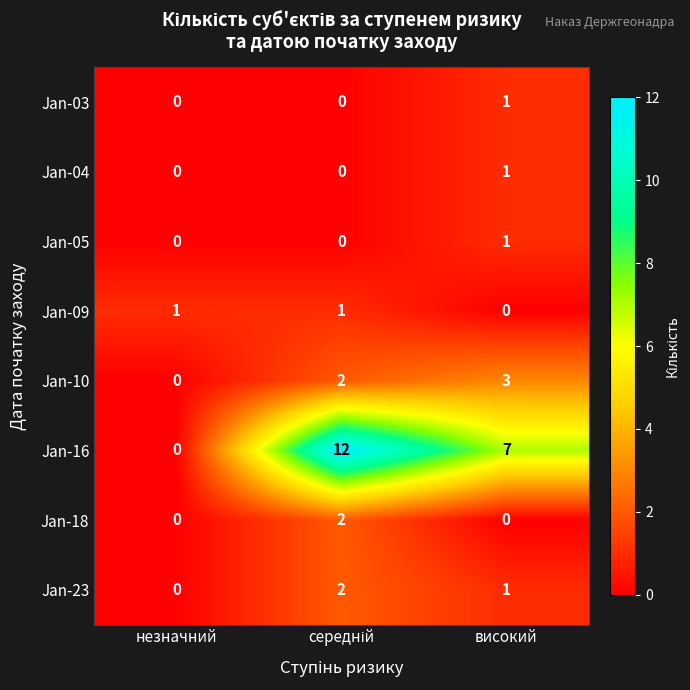

Between незначний and високий, which series saw the biggest shift?

Jan-16